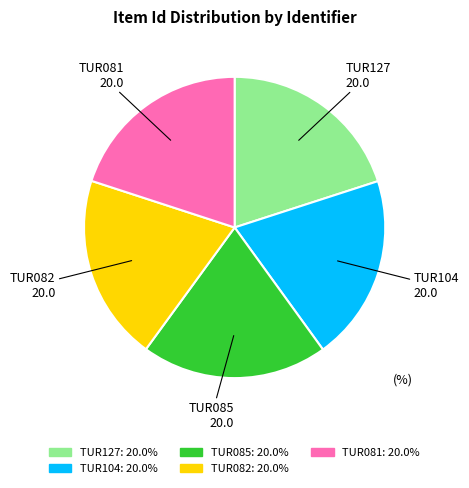

Combined, do TUR085 and TUR104 account for over 50%?

No